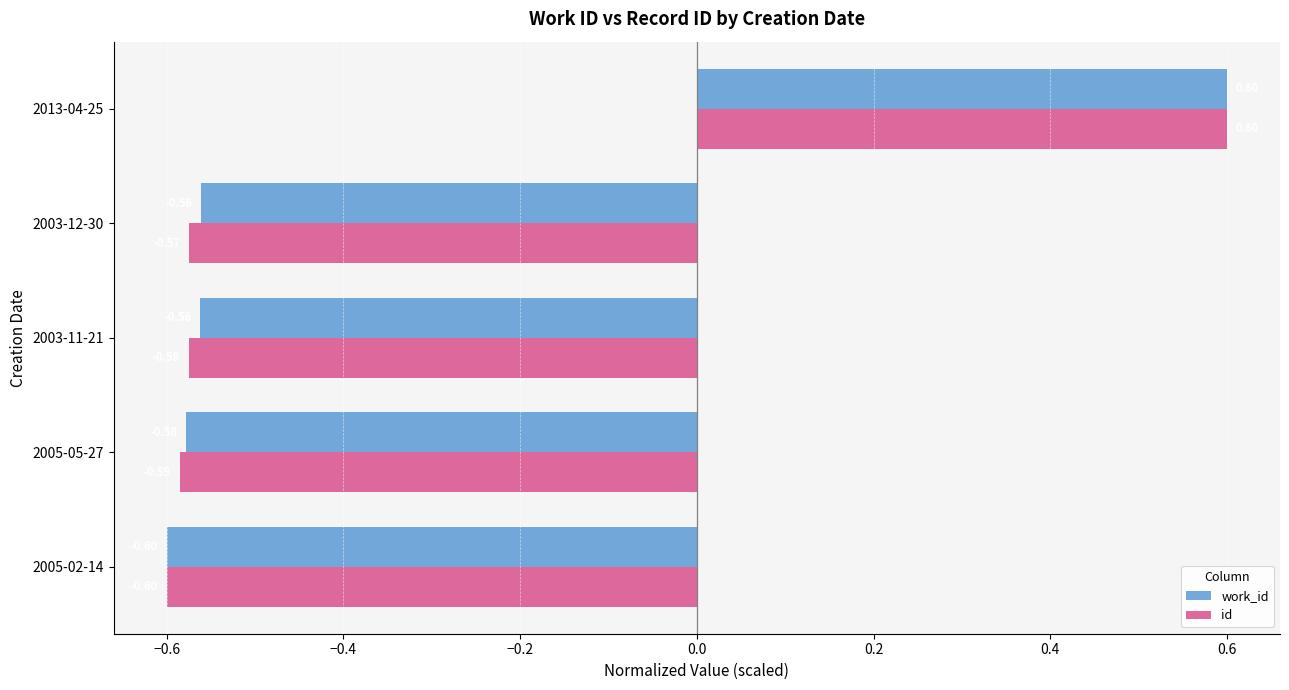

What is the total value across all series at 2003-12-30?

-1.1